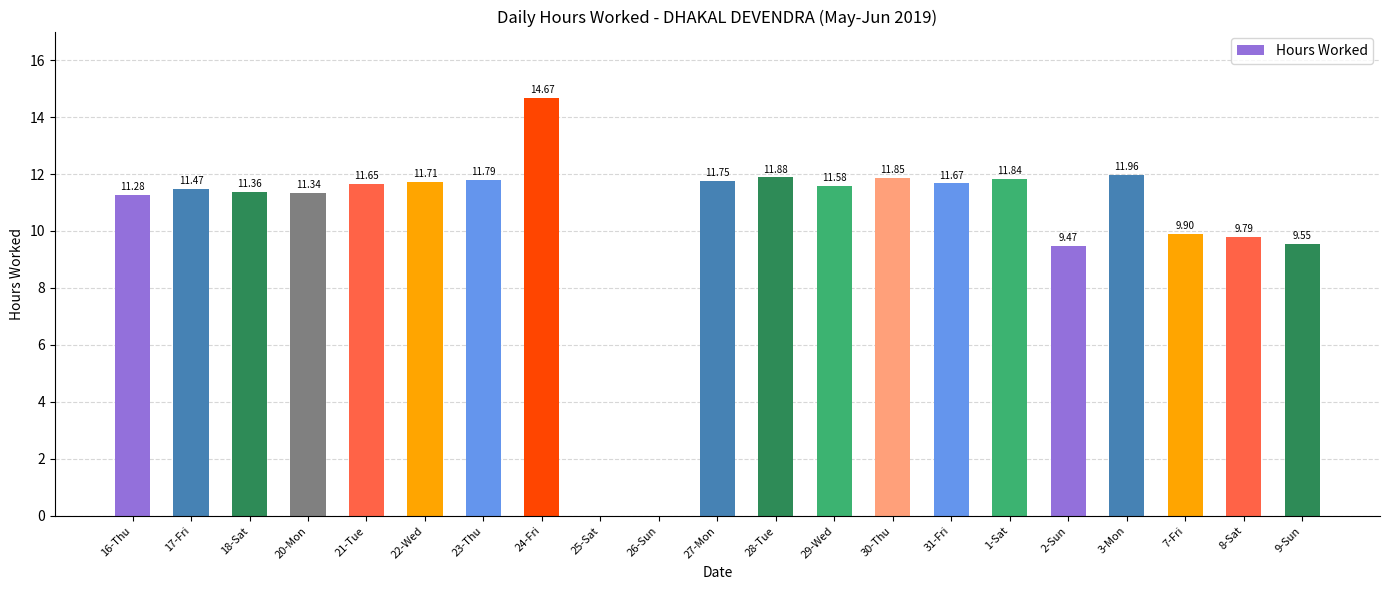

Approximately how many times larger is the value at 8-Sat compared to 1-Sat?

0.8